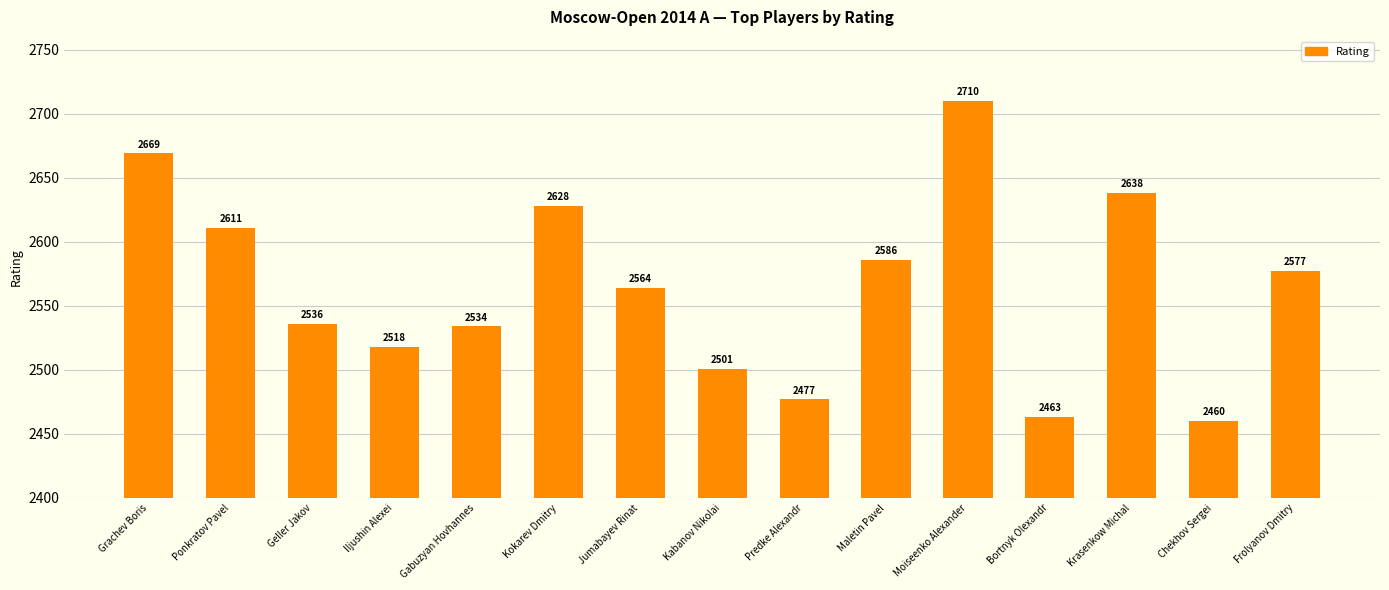

How many bars are there in total?

15